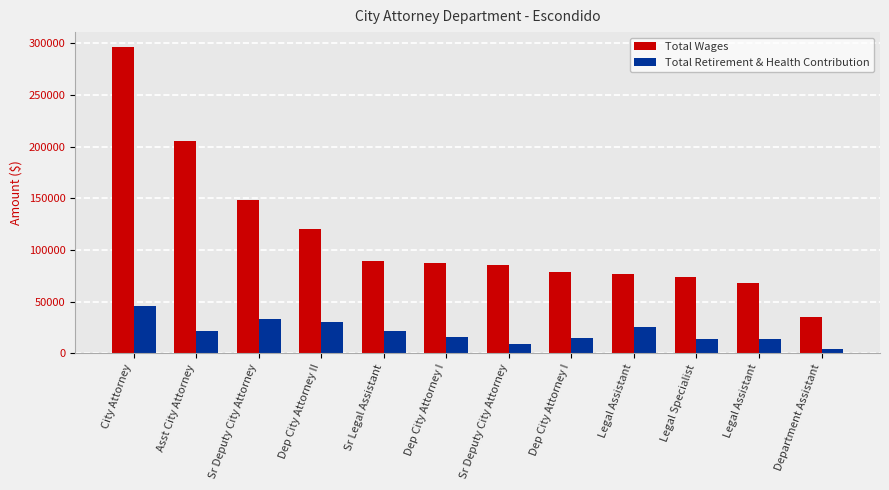

The Total Wages series shows 85368 at Sr Deputy City Attorney. True or false?

True